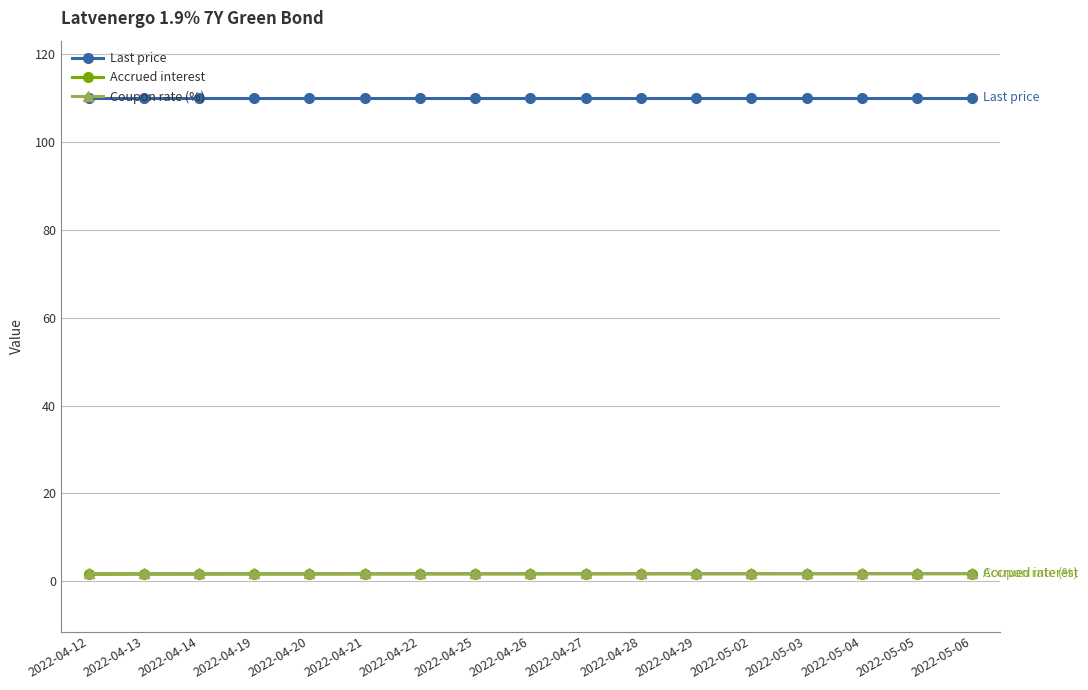

What is the difference between the highest and lowest values at 2022-04-25?

108.3